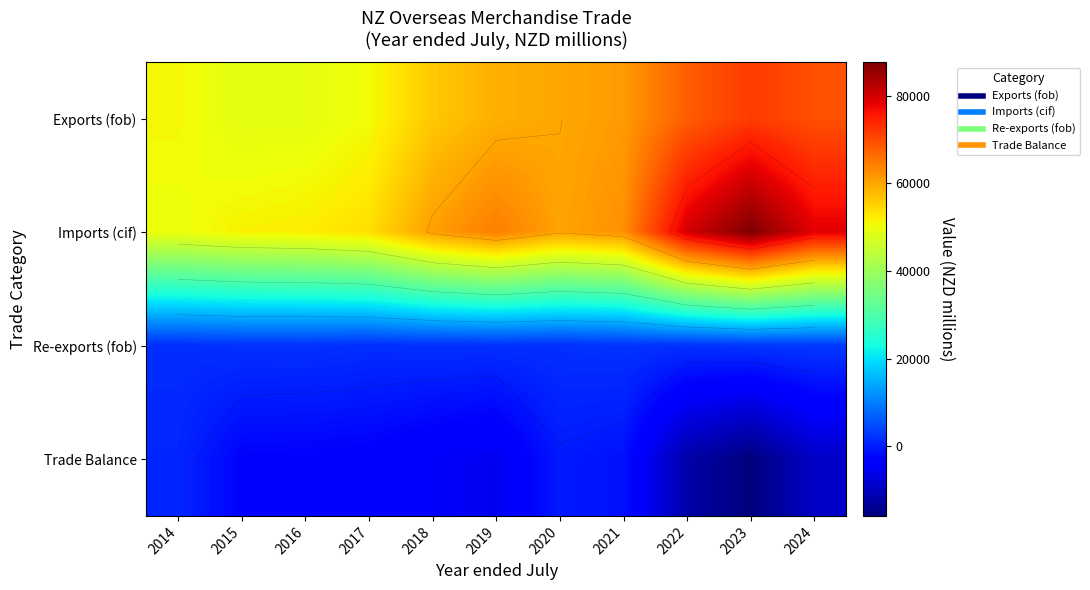

Count the number of categories in the chart.

11